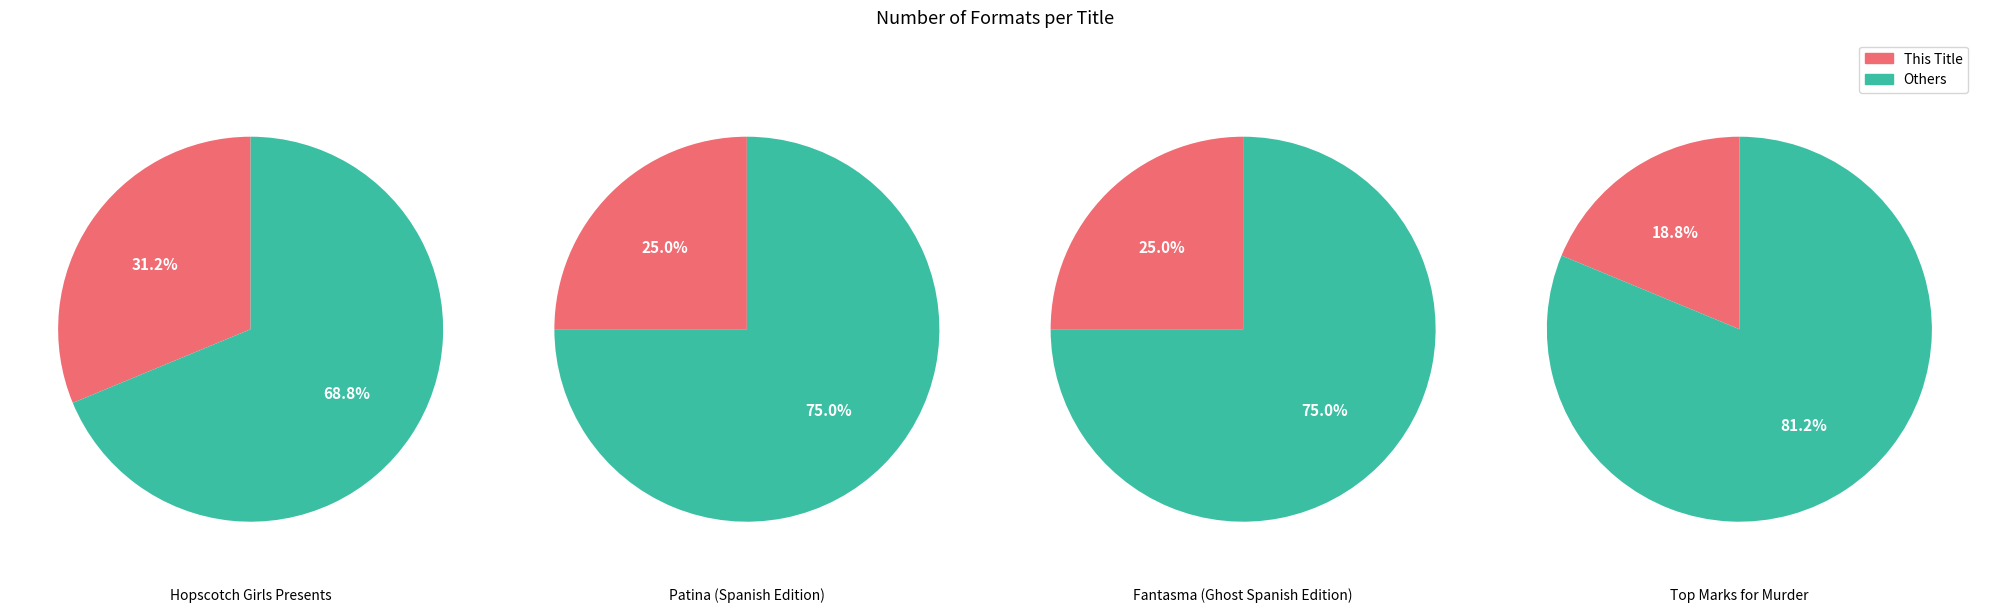

Is it true that 1 is 20% of the pie?

False